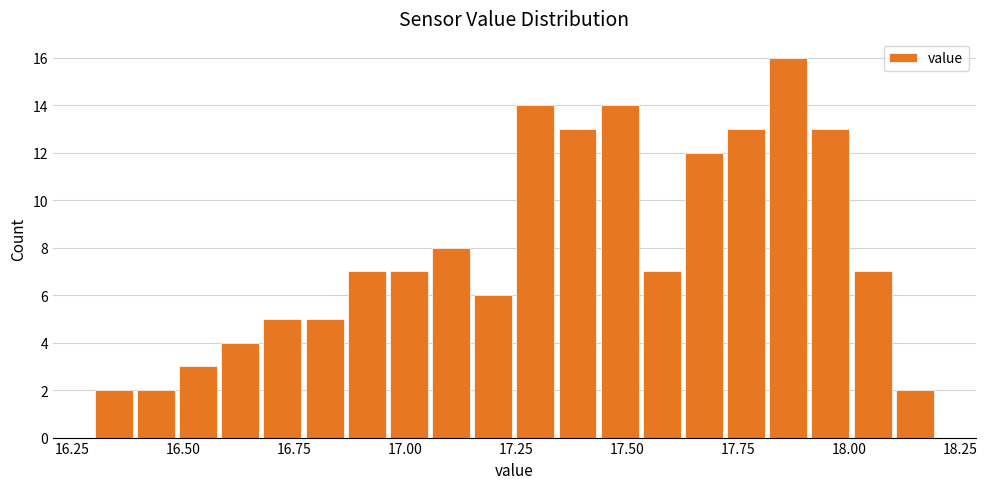

Read against the x-axis, roughly where is the centre of the tallest bar?

17.85